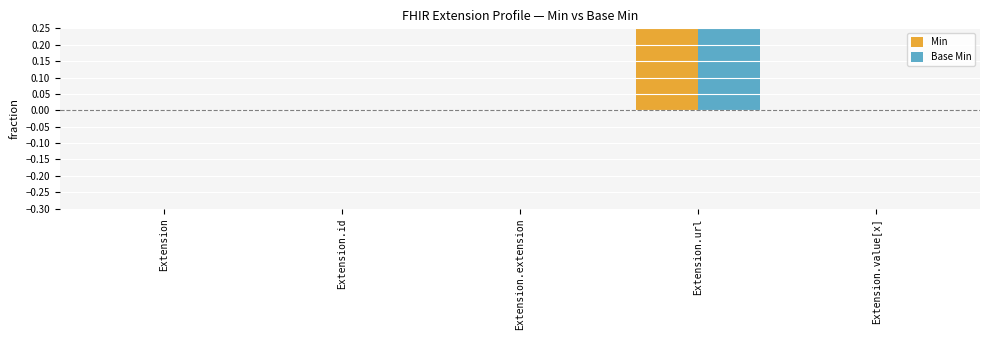

Where is Min nearest to the value 0?

Extension